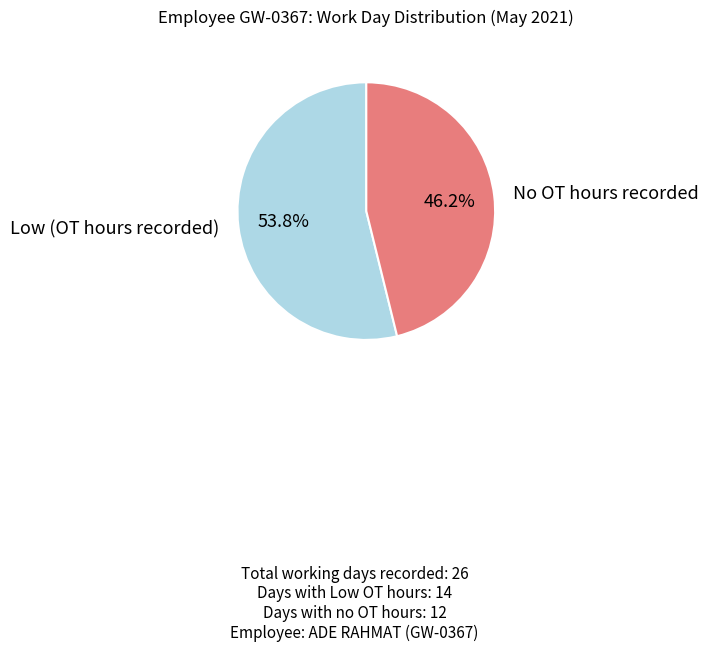

Is there any slice that represents more than half of the pie?

Yes